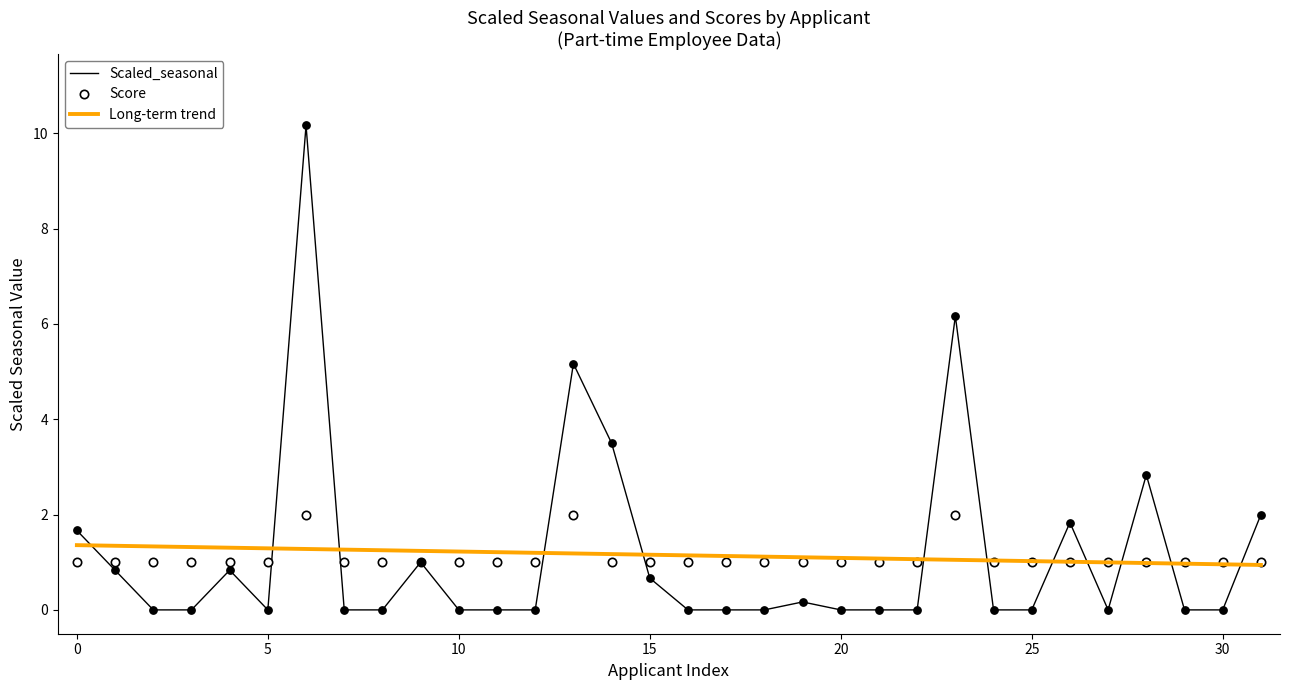

Rank the series by their maximum value, from lowest to highest.

Long-term trend, Score, Scaled_seasonal